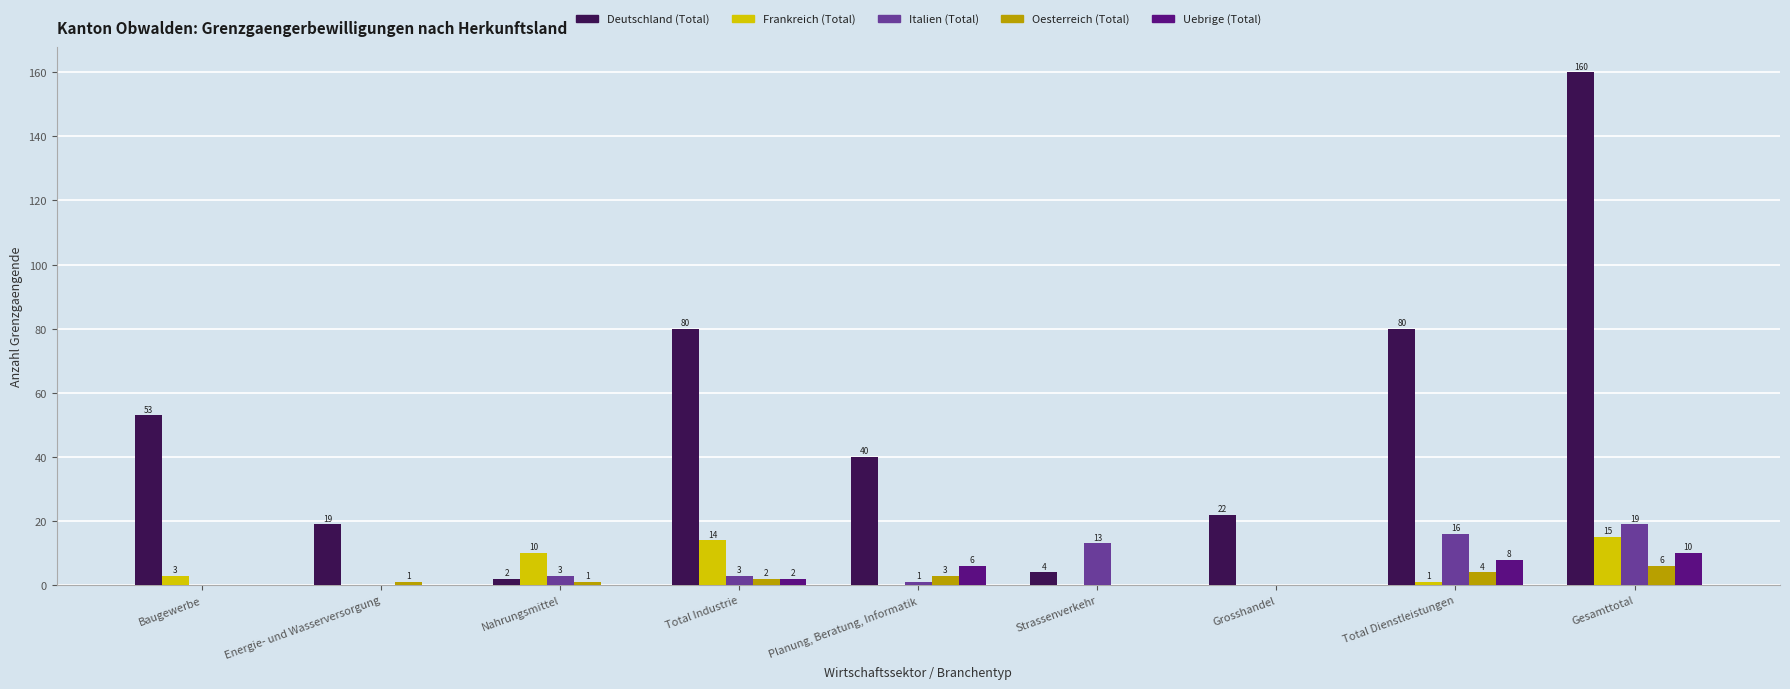

At which category is the sum across all series the highest?

Gesamttotal